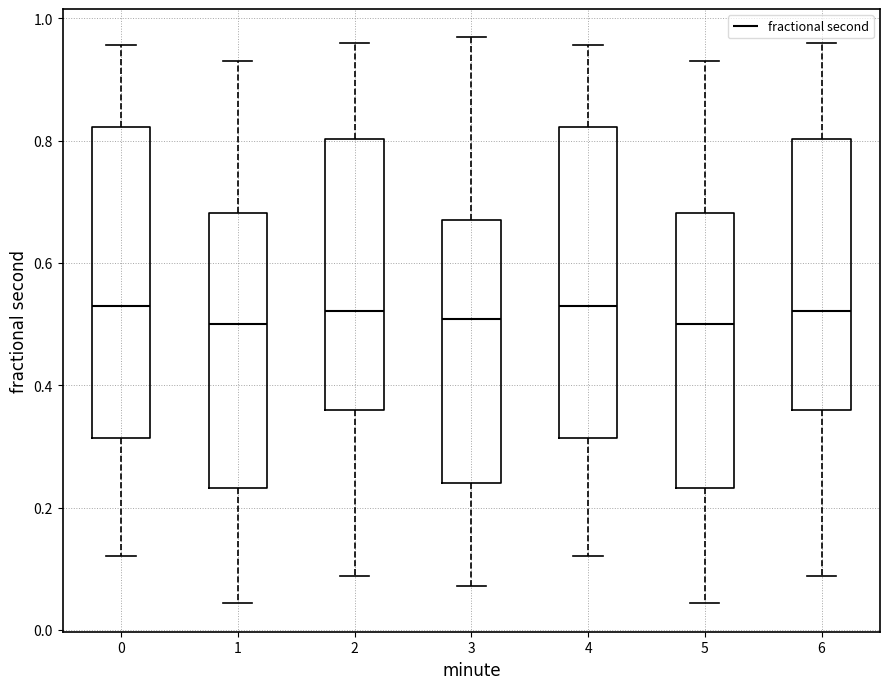

Reading left to right, transcribe this box plot: for each box, give where its median line is, the range the box spans, and where its two whiskers end, as read against the y-axis. The values are not printed on the chart, so give them approximately, as read against the axis.

0: median 0.52, box 0.32 to 0.82, whiskers 0.12 to 0.96
1: median 0.50, box 0.24 to 0.68, whiskers 0.04 to 0.92
2: median 0.52, box 0.36 to 0.80, whiskers 0.08 to 0.96
3: median 0.50, box 0.24 to 0.66, whiskers 0.08 to 0.96
4: median 0.52, box 0.32 to 0.82, whiskers 0.12 to 0.96
5: median 0.50, box 0.24 to 0.68, whiskers 0.04 to 0.92
6: median 0.52, box 0.36 to 0.80, whiskers 0.08 to 0.96